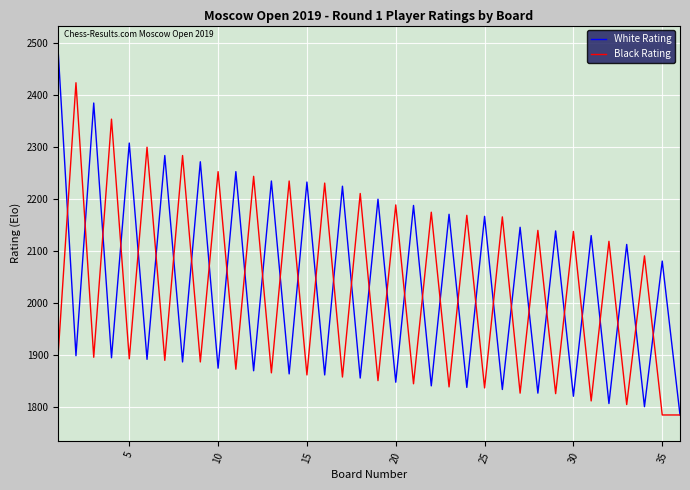

Which series has the largest total across all categories?

White Rating